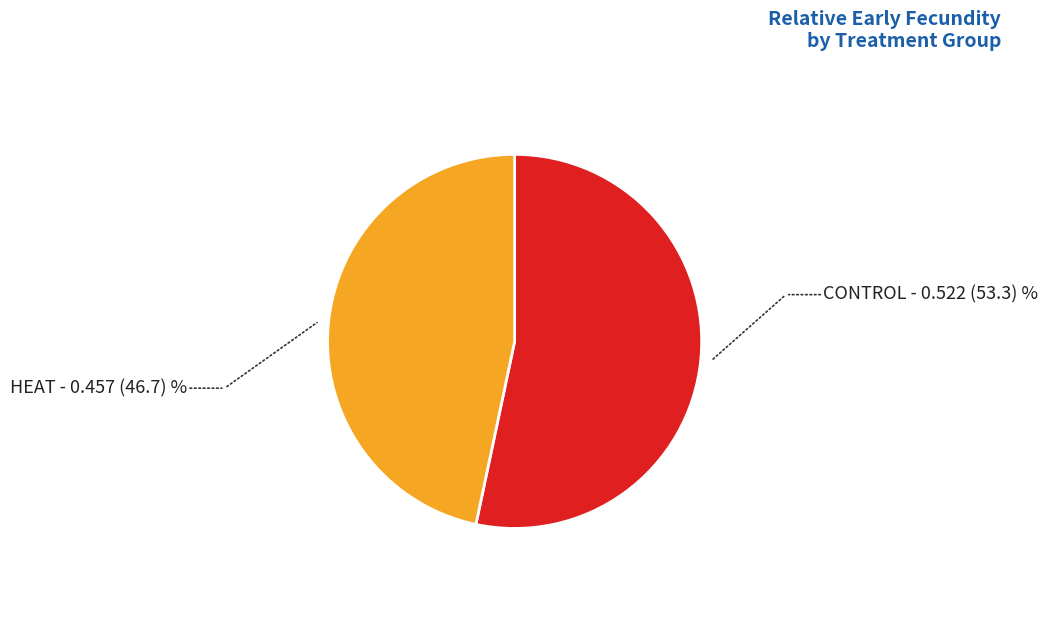

Which slice is the largest?

CONTROL